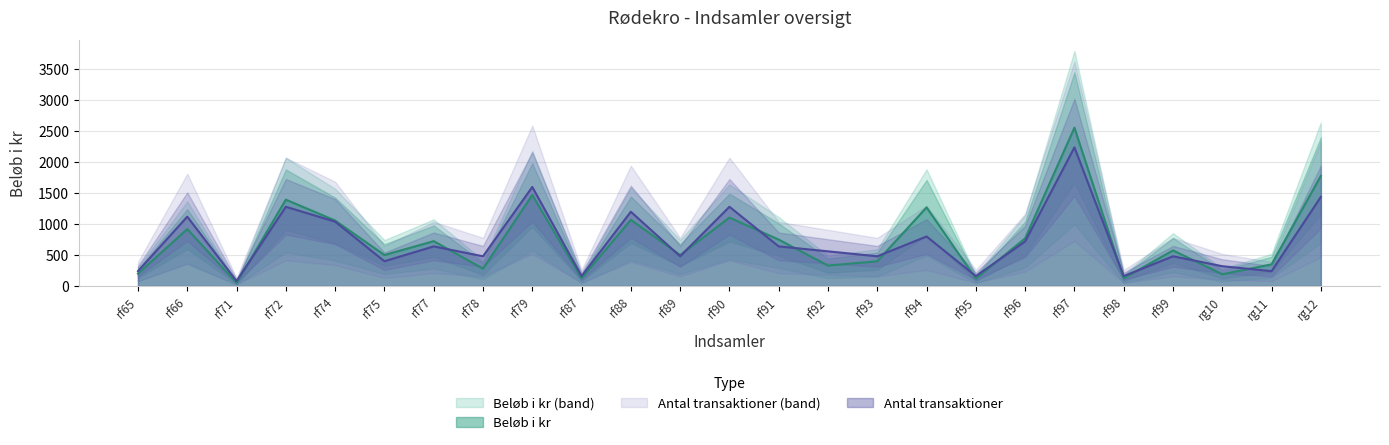

Between rf78 and rg11, which series saw the biggest shift?

Antal transaktioner